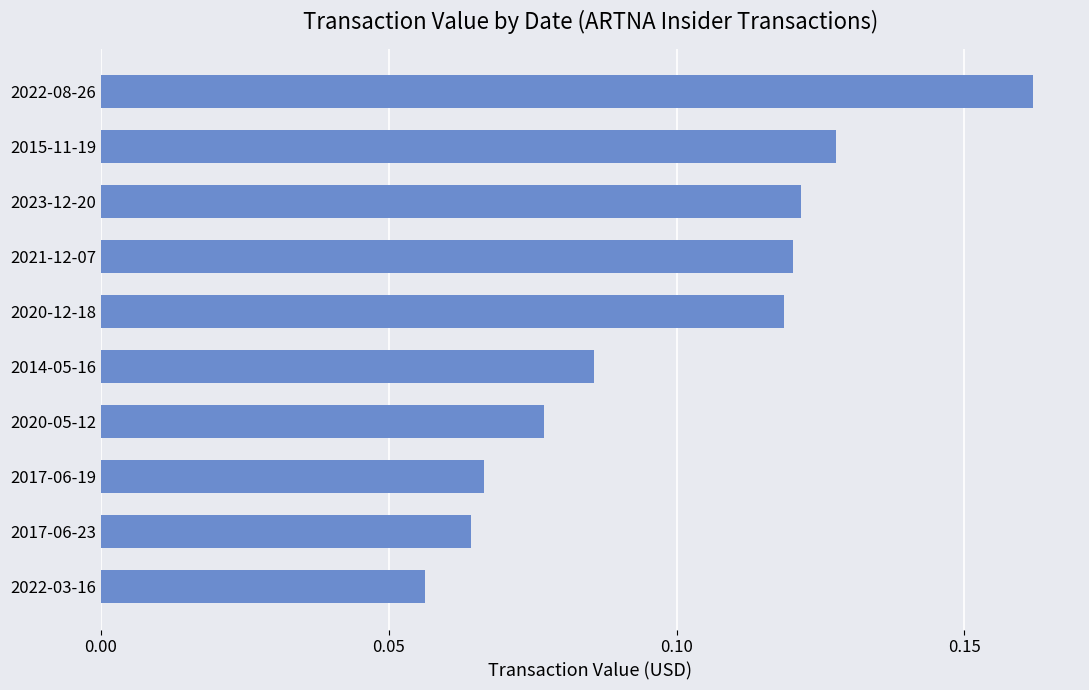

How many values are between 0 and 1?

10